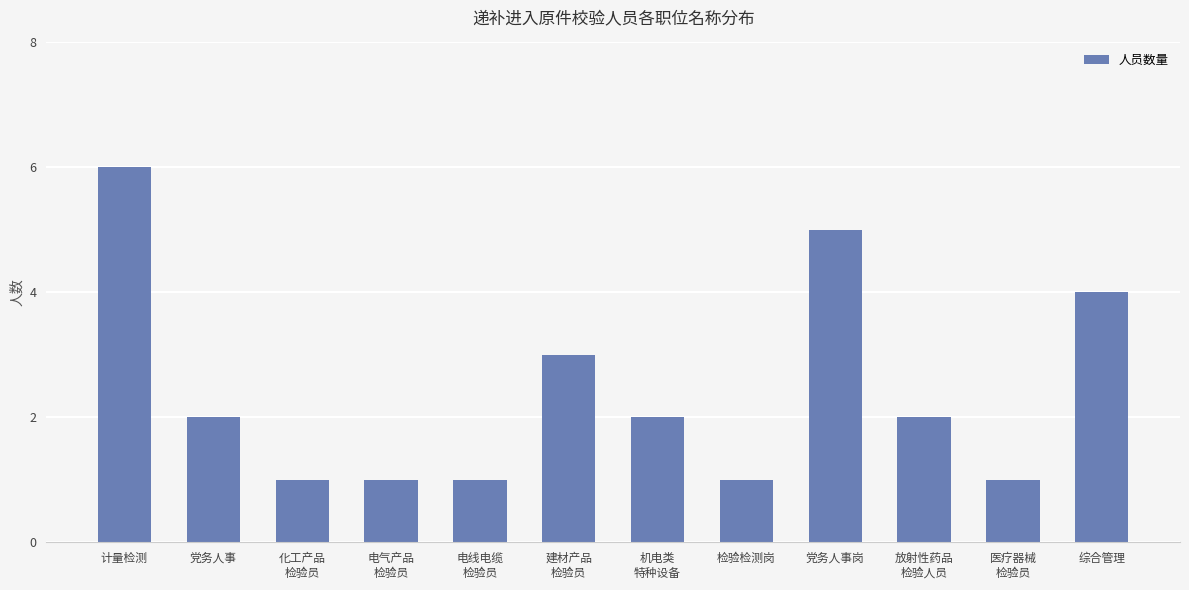

Where does the data first go above 2?

计量检测